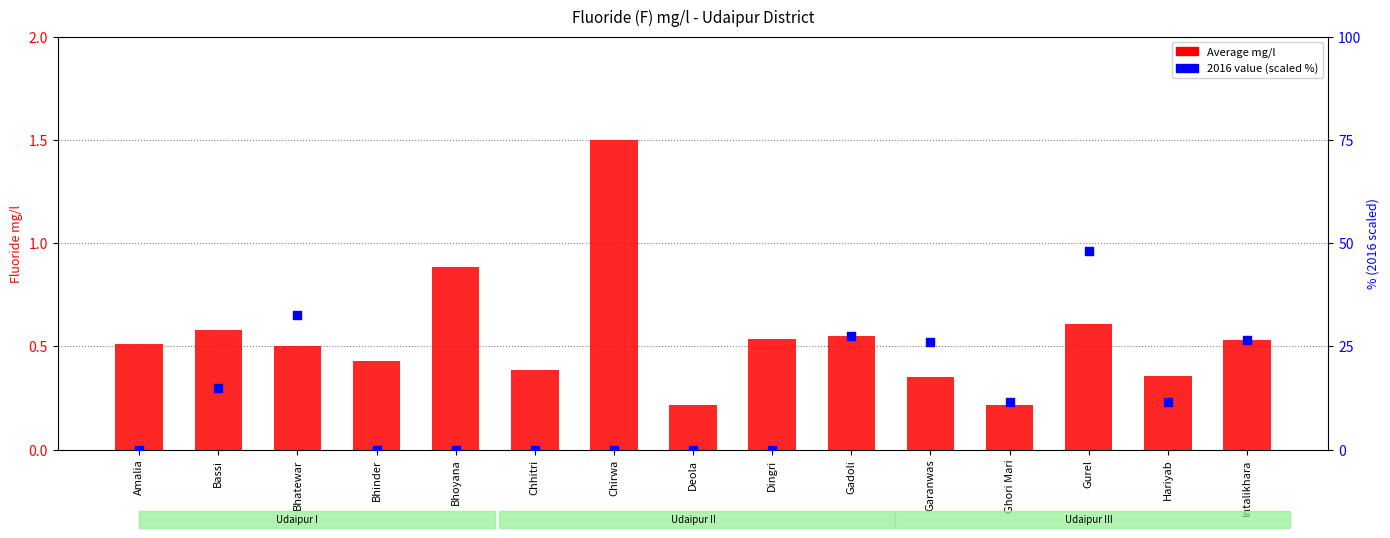

What is the total value across all series at Bhoyana?

0.9